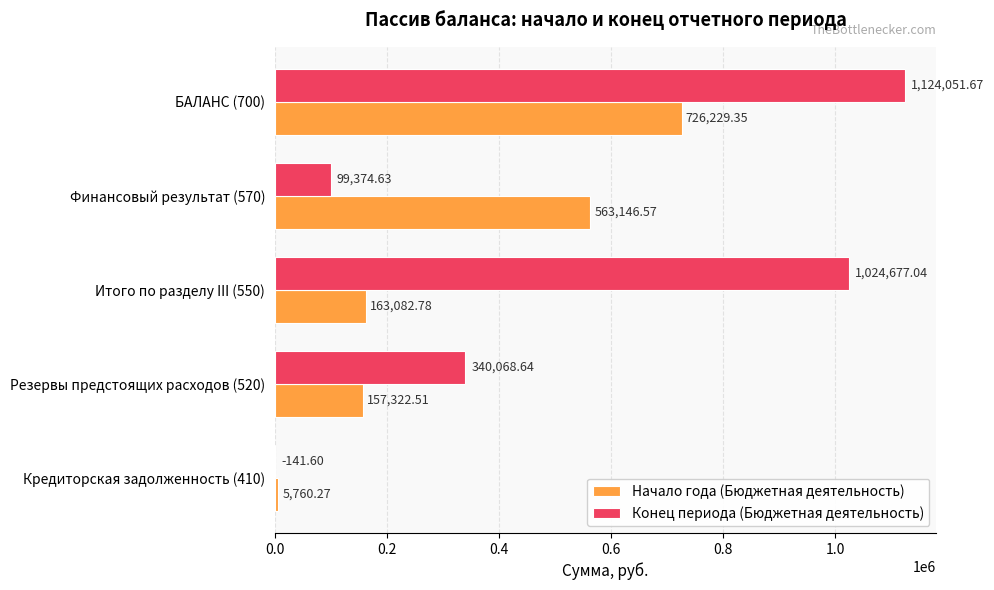

What is the total value across all series at Финансовый результат (570)?

662521.2